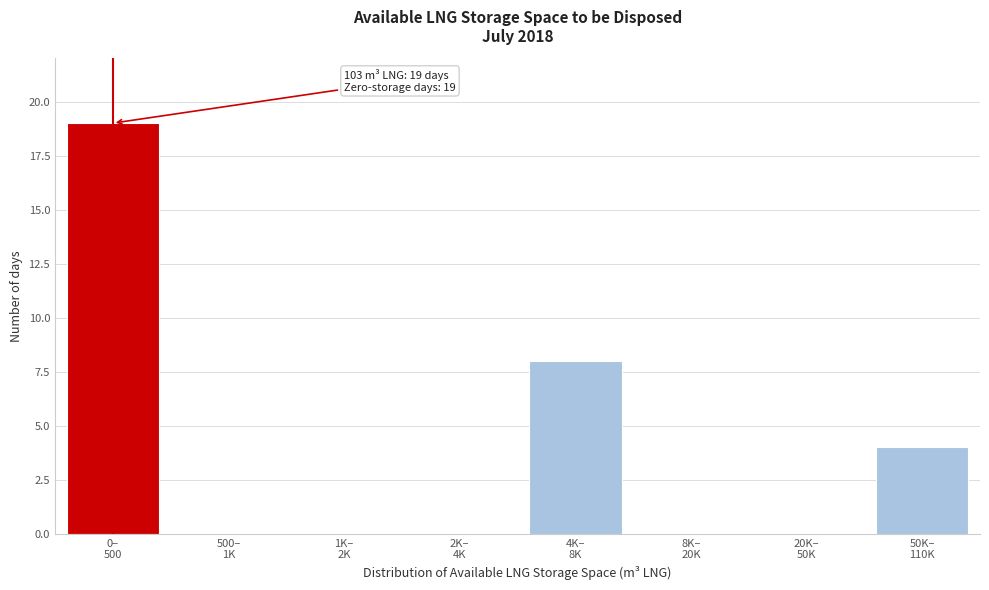

What is the greatest value displayed?

19